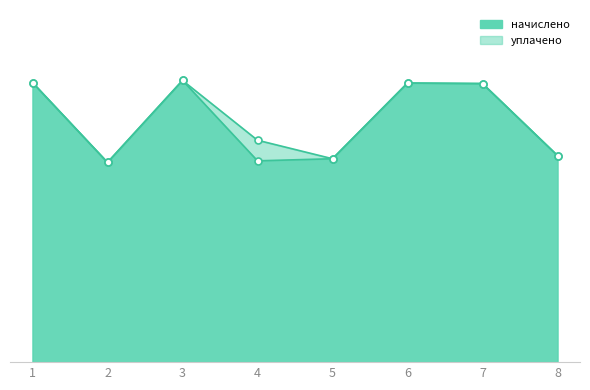

Does the chart have visible grid lines?

No